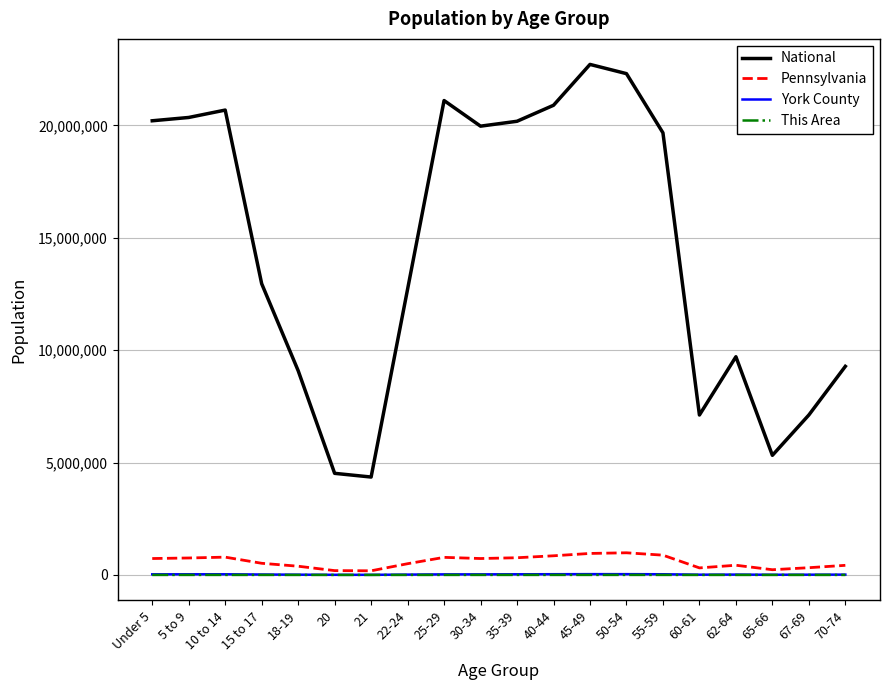

Which series has the largest range (max minus min)?

National